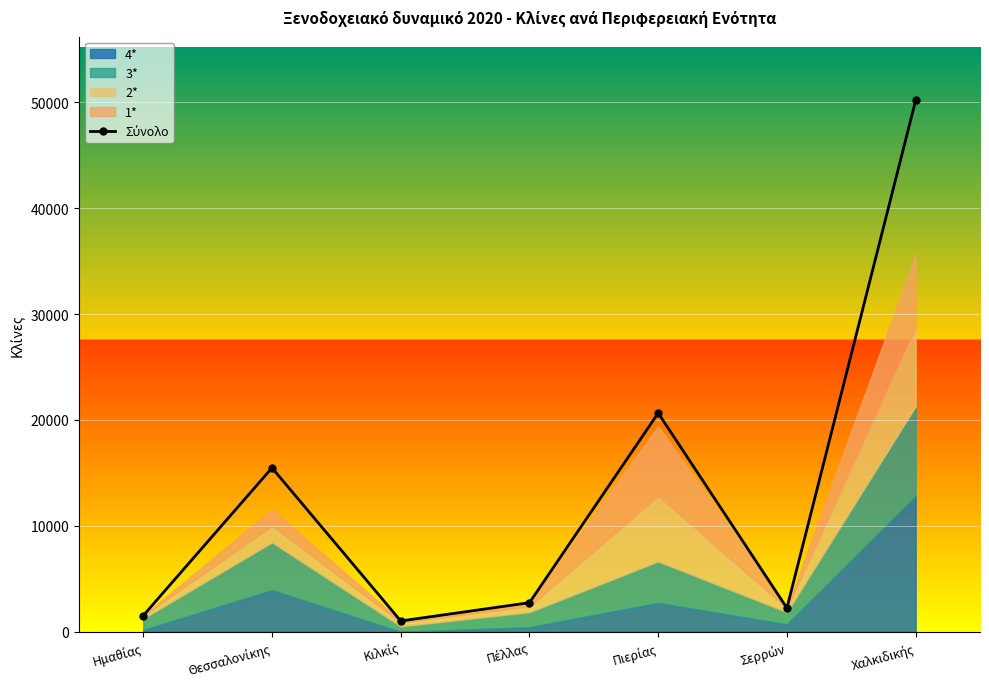

At which category does the data reach its first local peak?

Θεσσαλονίκης